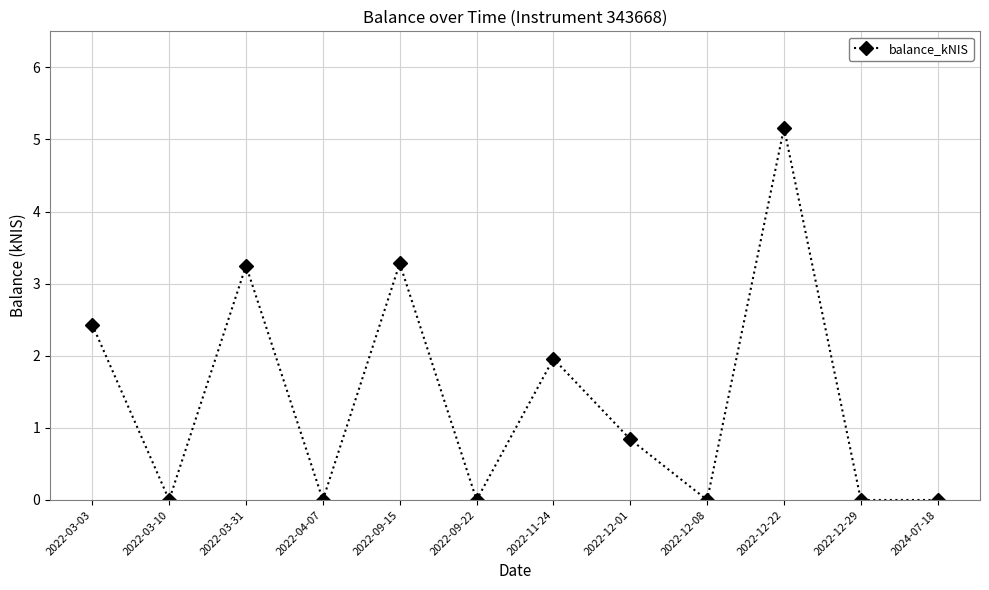

Does the chart have visible grid lines?

Yes